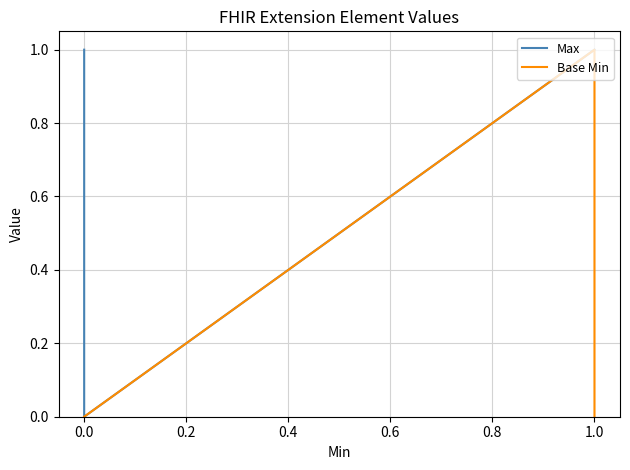

True or false: Base Min and Max intersect in this chart.

False